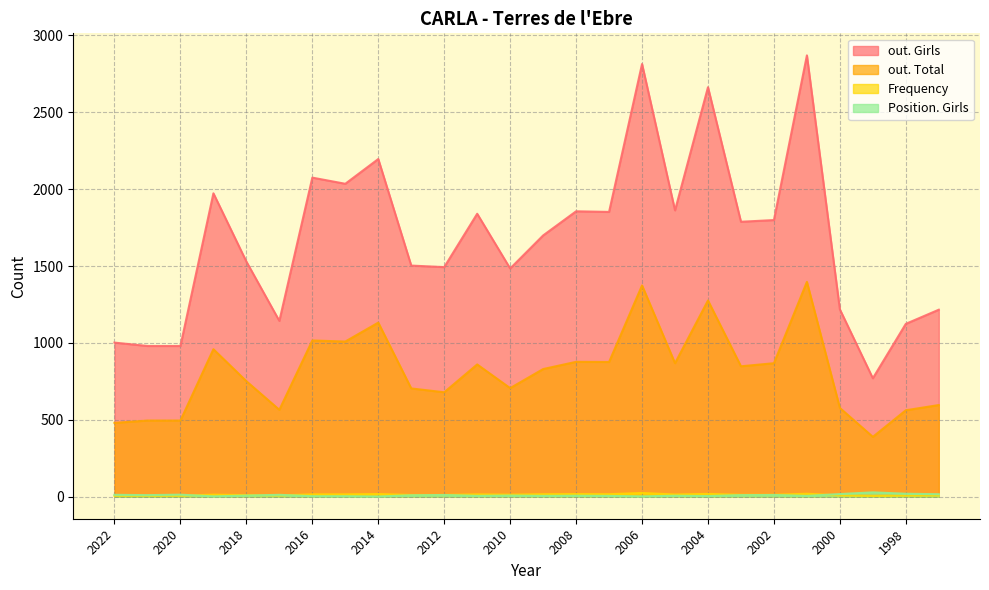

What is the value of the Position. Girls point at the 17th from the left?

2